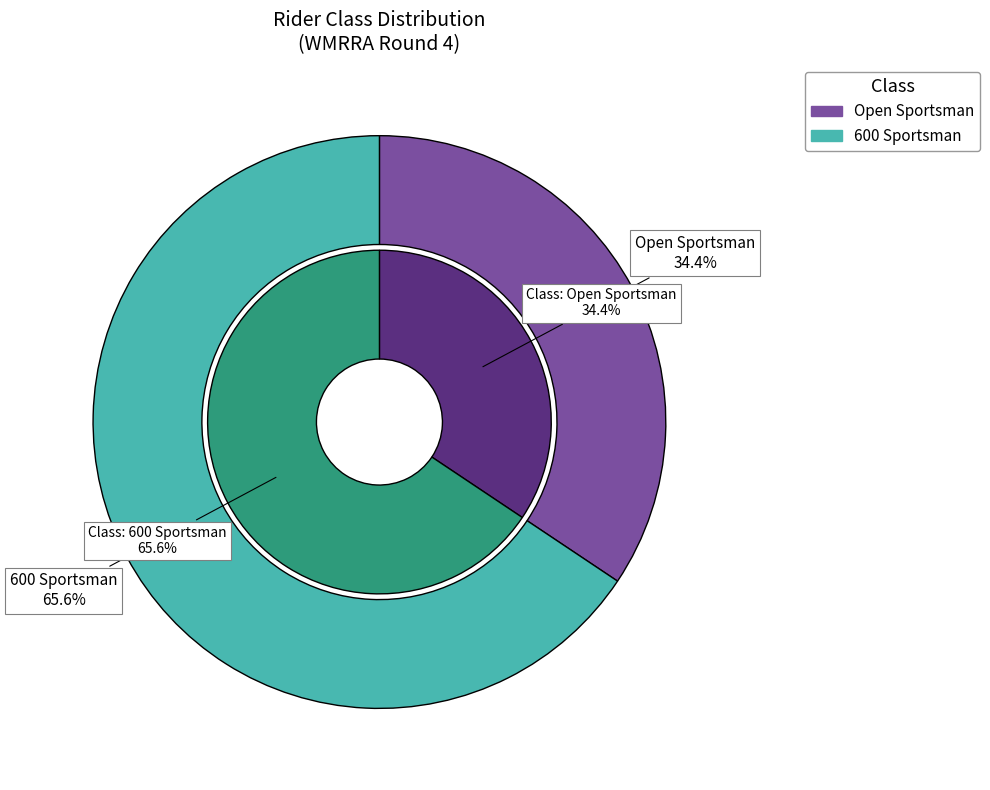

To the nearest percent, what portion does 600 Sportsman represent?

66%